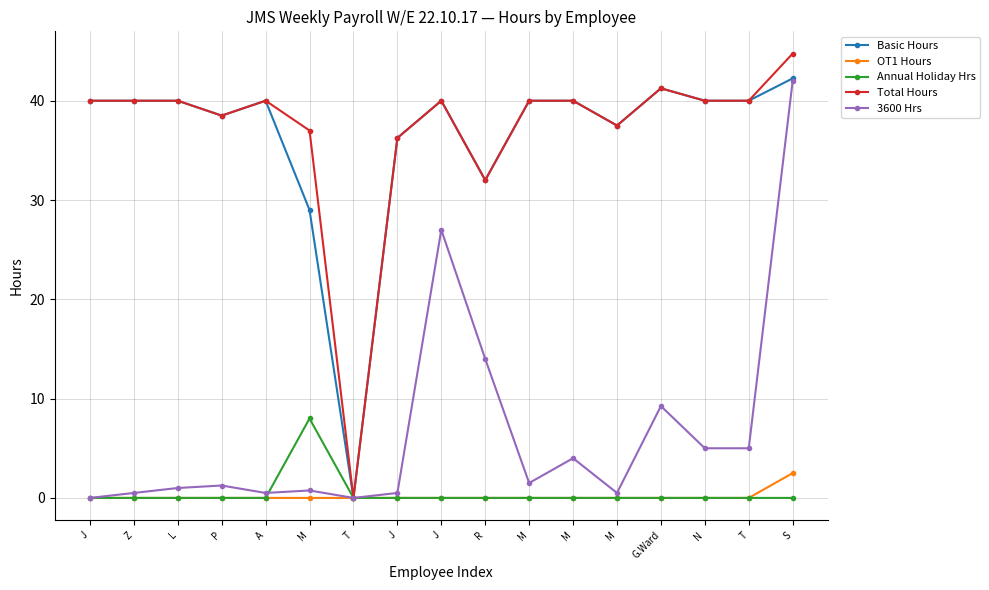

How many lines are shown in the chart?

5